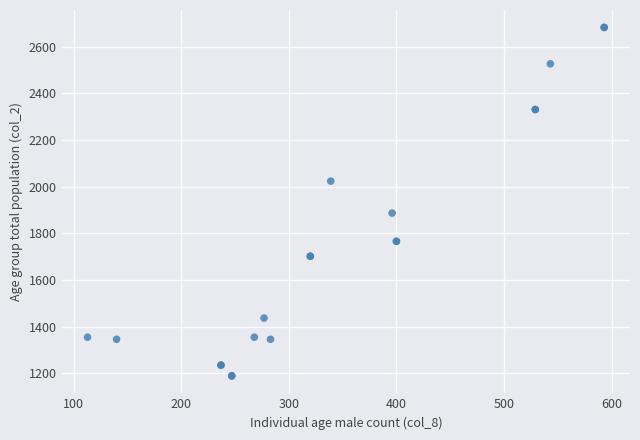

What Y value in the scatter plot is closest to 1936?

1887